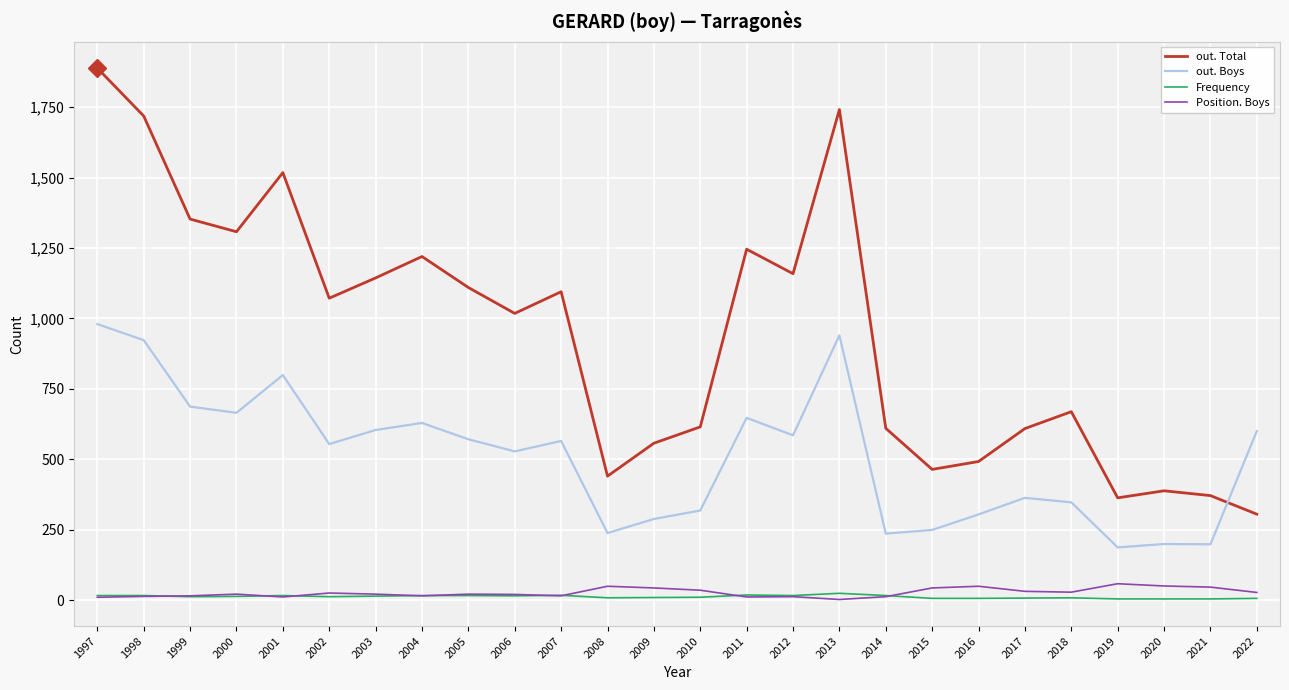

True or false: out. Total and Frequency cross at least once.

False